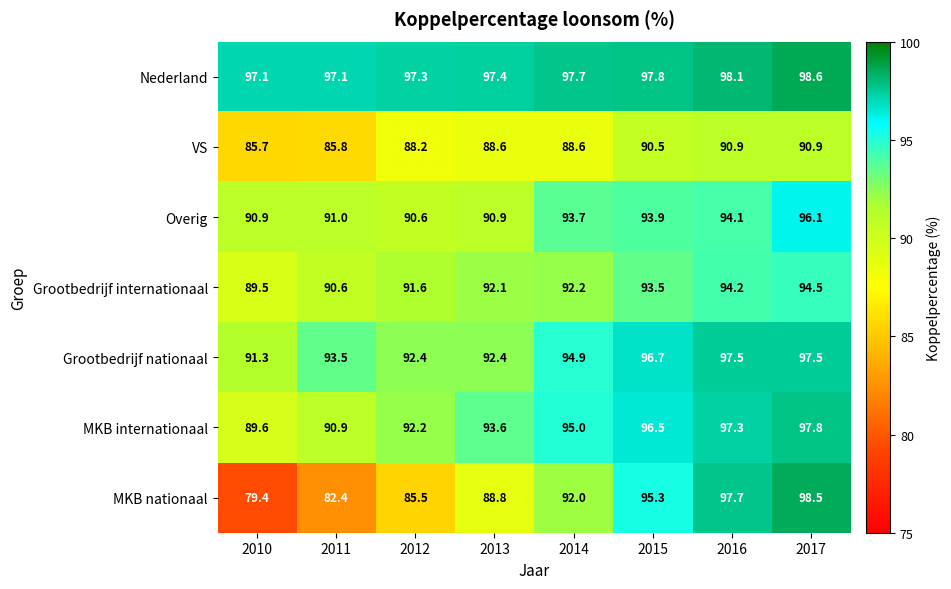

What is the difference between the highest and lowest values at 2015?

7.3